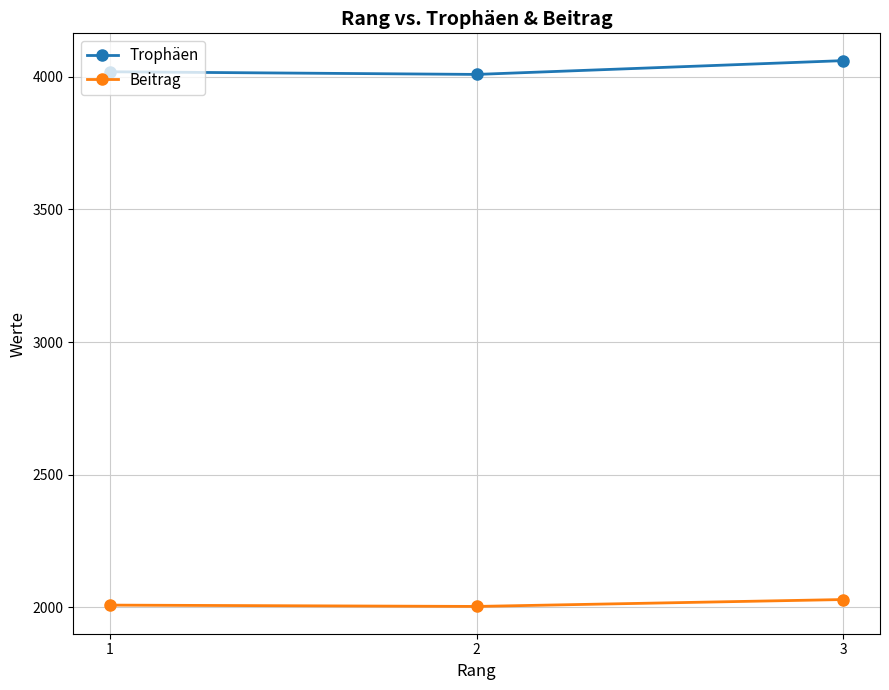

Is this an area chart (filled region under the line)?

No